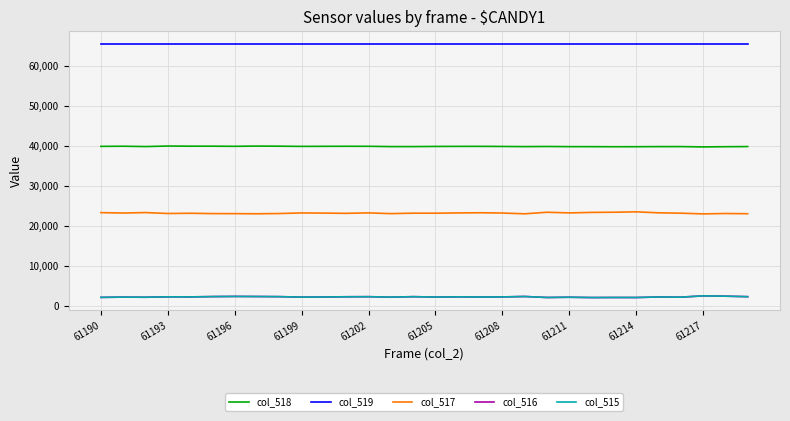

Which series has the largest total across all categories?

col_519